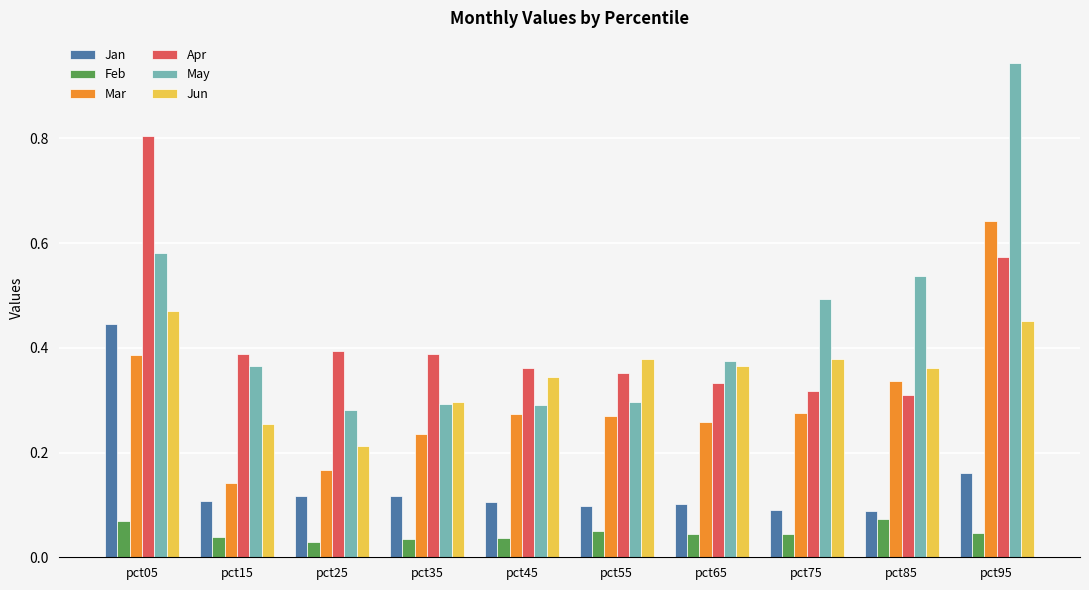

Count the Mar values in the range 0 to 1.

10